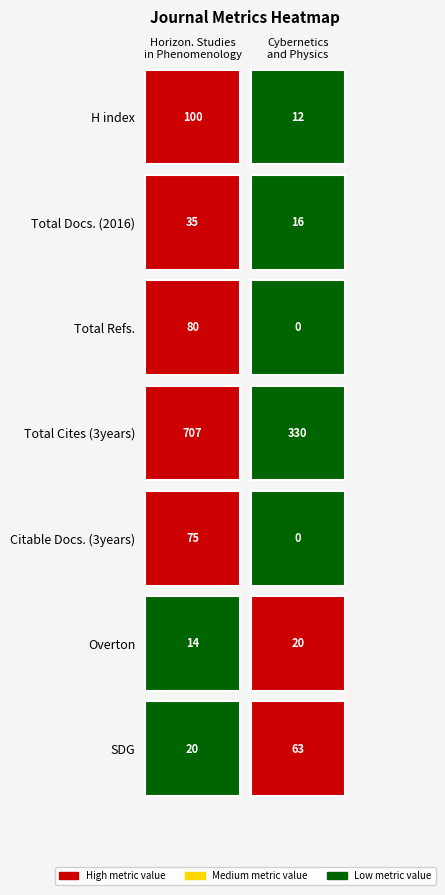

What is the difference between the maximum and second lowest values in the Horizon. Studies in Phenomenology series?

687